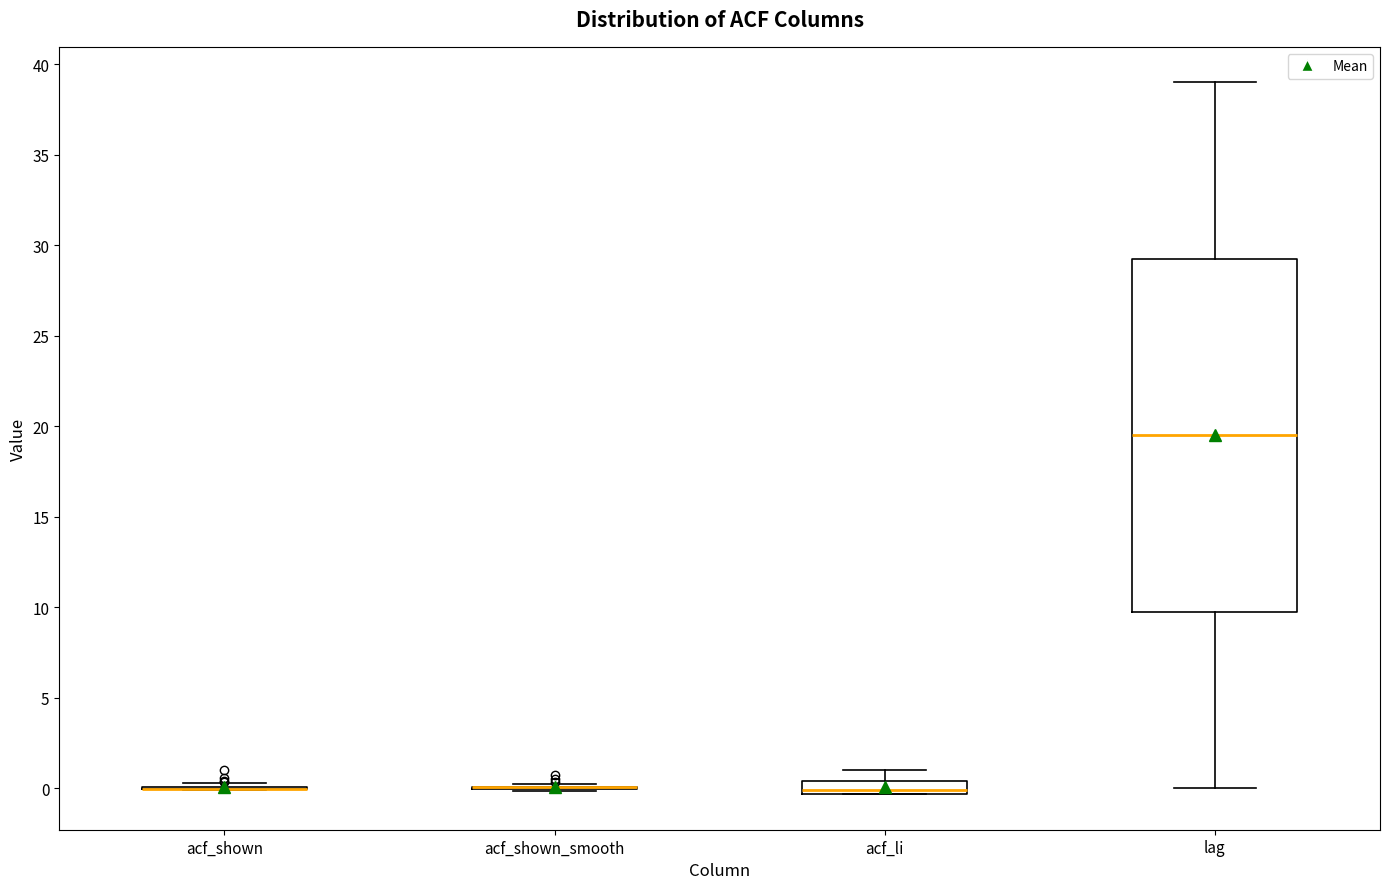

Which box is the tallest, from its lower edge to its upper edge?

lag